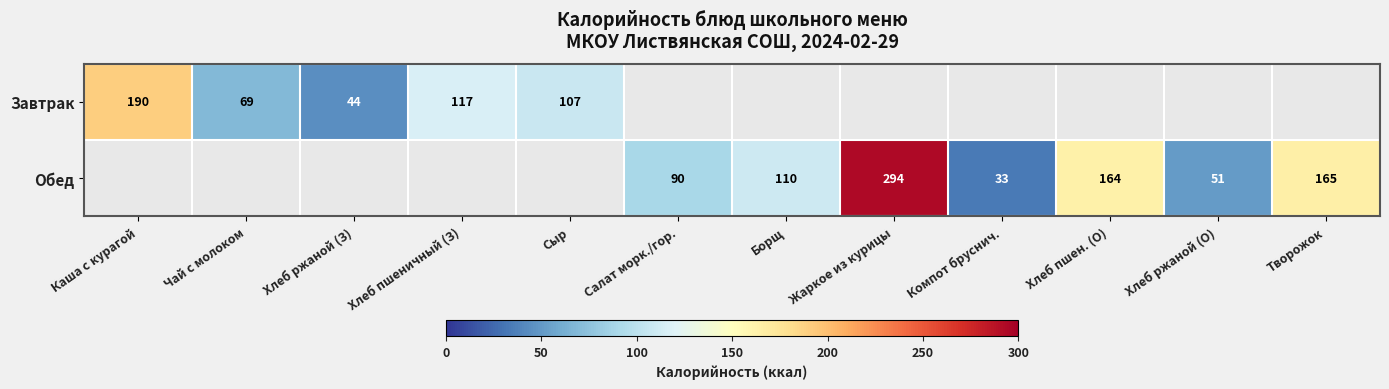

The value of Обед at Компот бруснич. is 33. True or false?

True